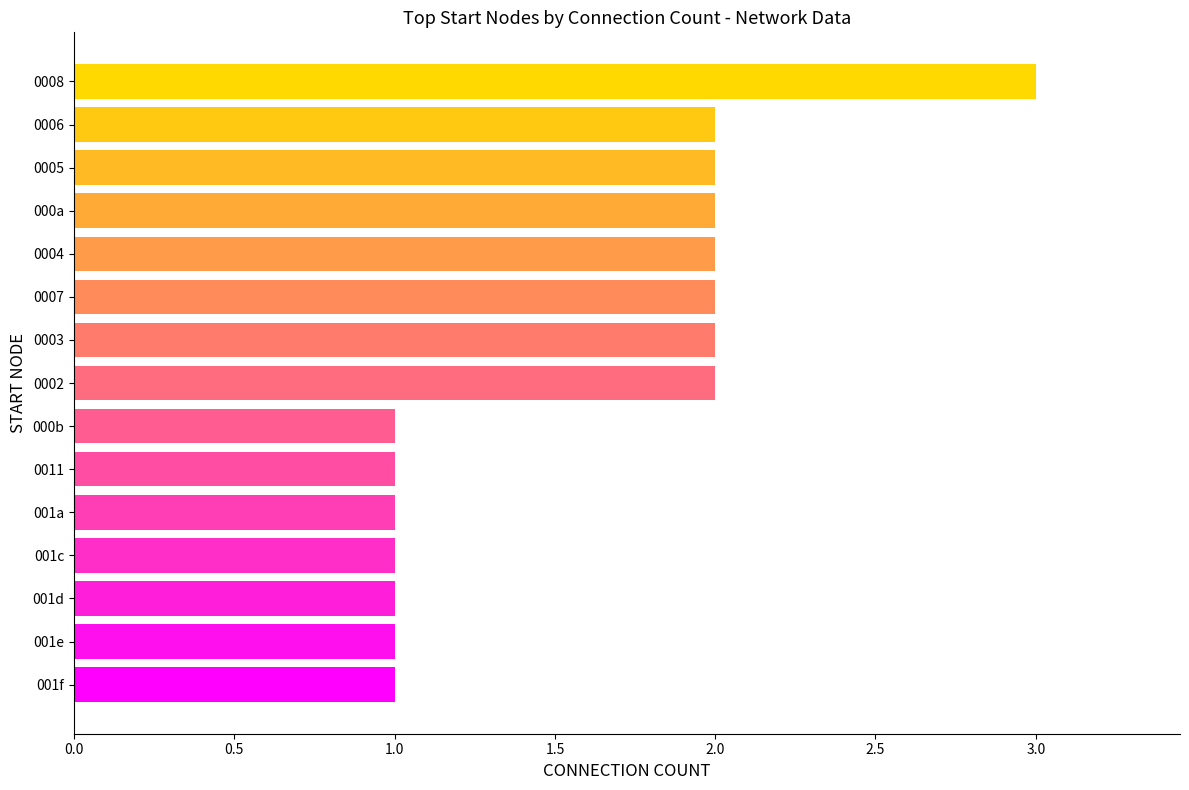

What is the average value?

2